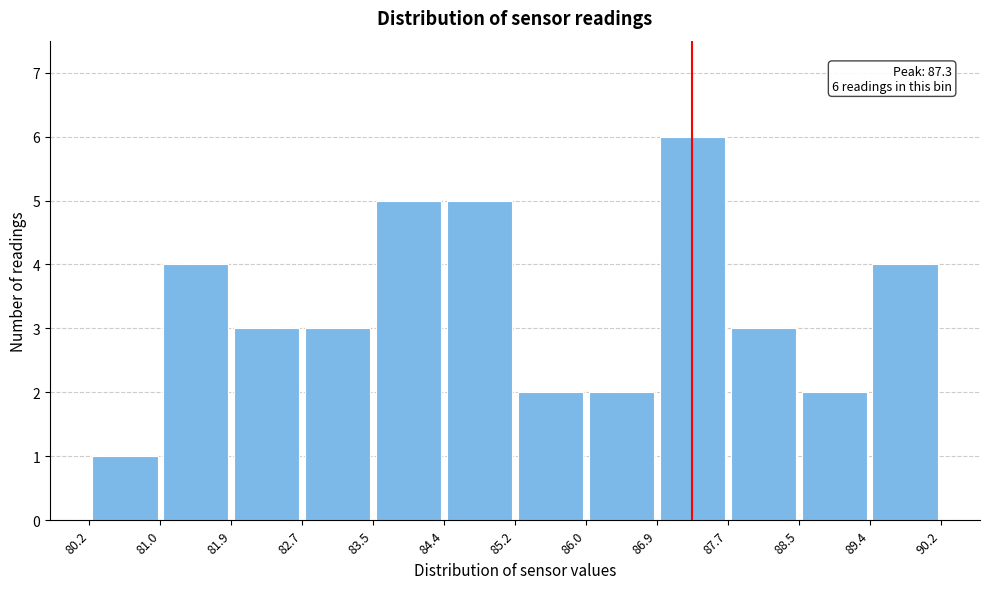

Which range on the x-axis has the tallest bar?

86.9 to 87.7